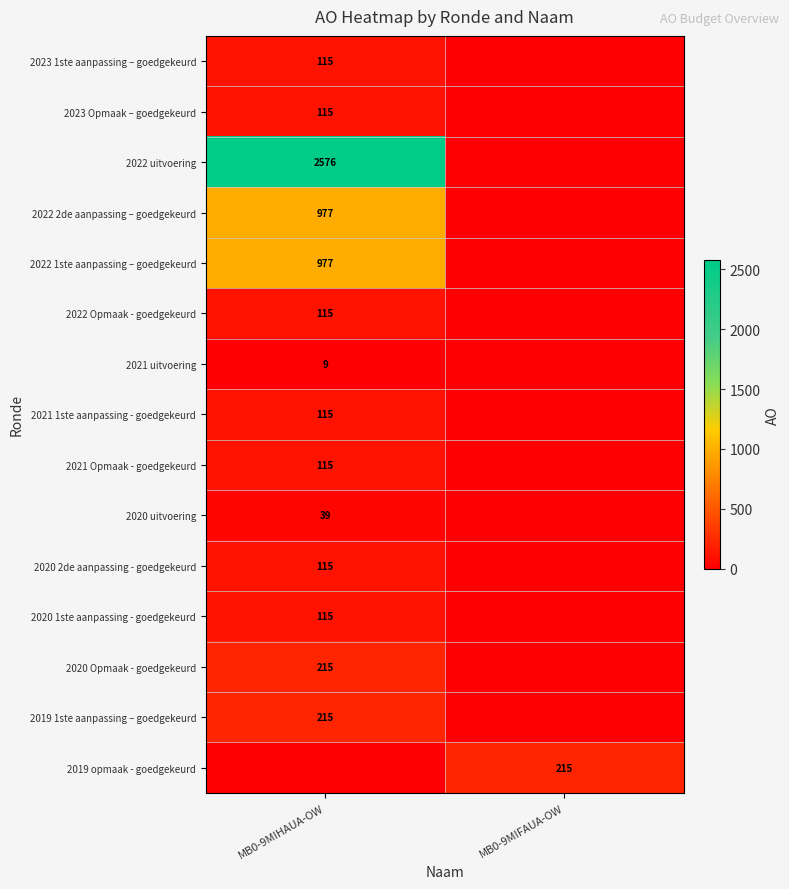

True or false: 2021 uitvoering has a value of 14 at MB0-9MIHAUA-OW.

False